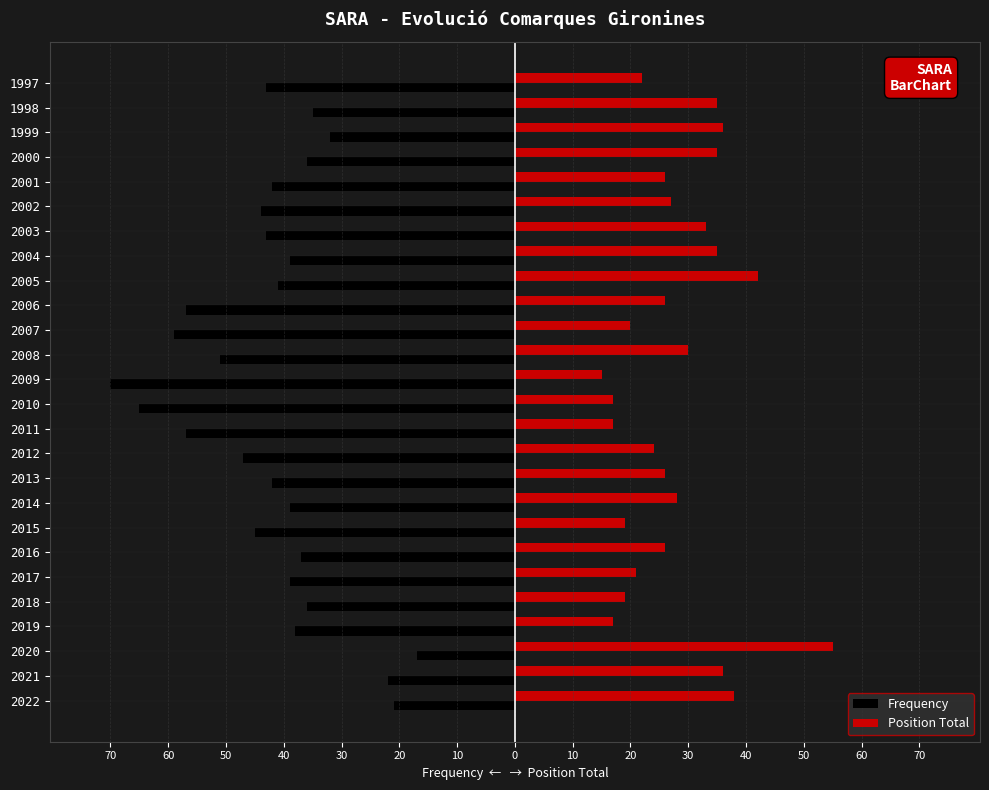

What are all the series names shown in the legend?

Frequency, Position Total